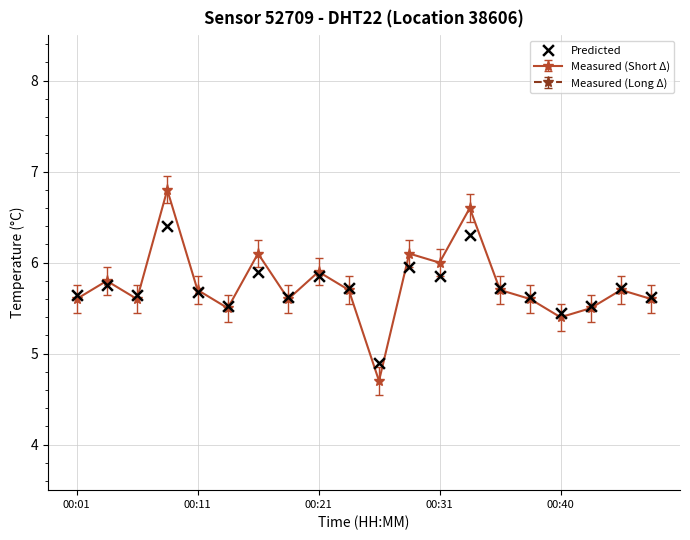

The value of Measured (Short Δ) at 00:21 is 2.4. True or false?

False